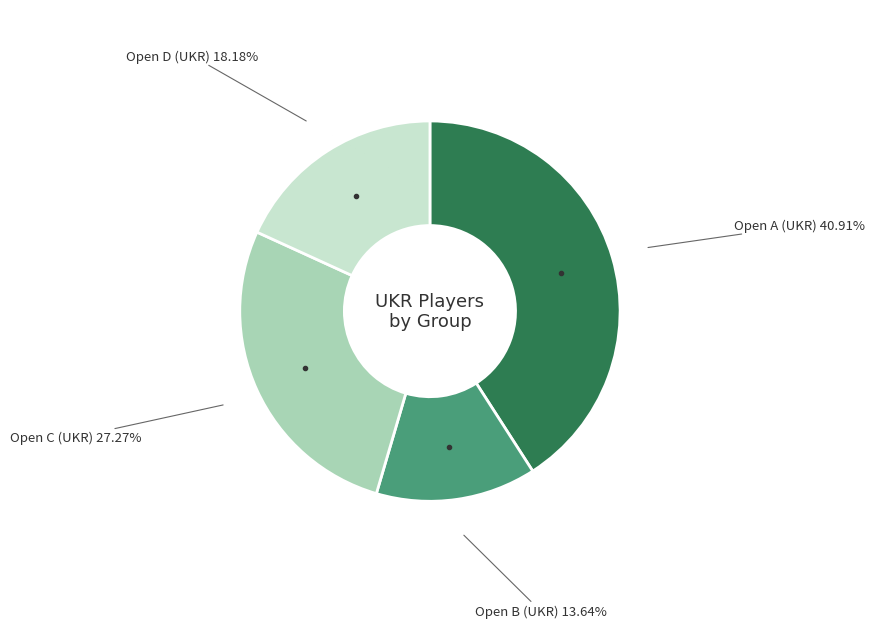

Is there a majority slice in this chart?

No